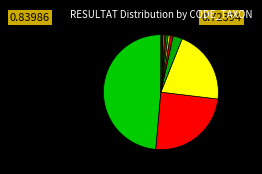

What is the largest slice in the pie chart?

807